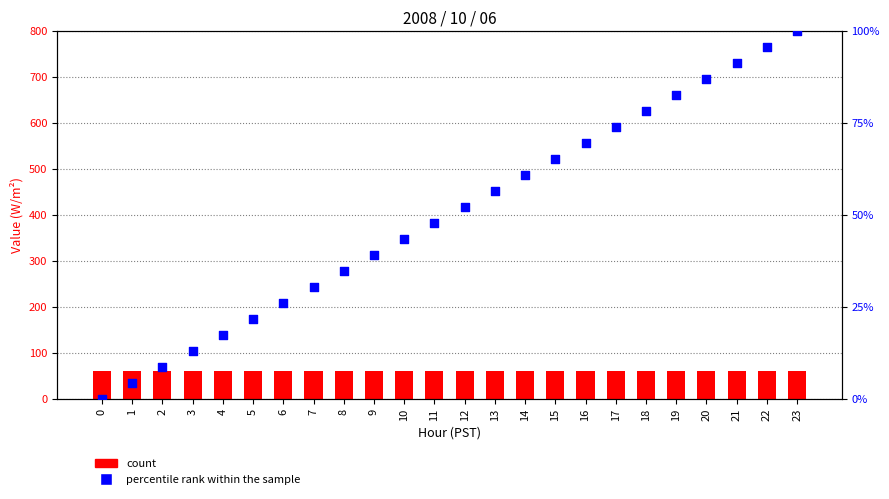

Is the value of percentile rank within the sample at 4 greater than the value of count at 12?

No